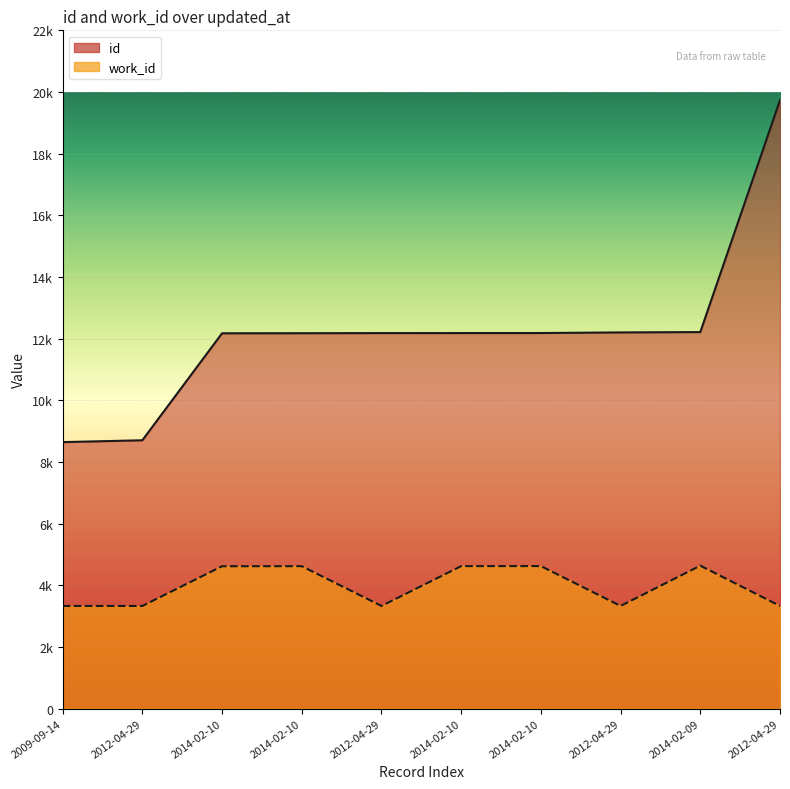

What is the label of the 1st point from the left?

2009-09-14